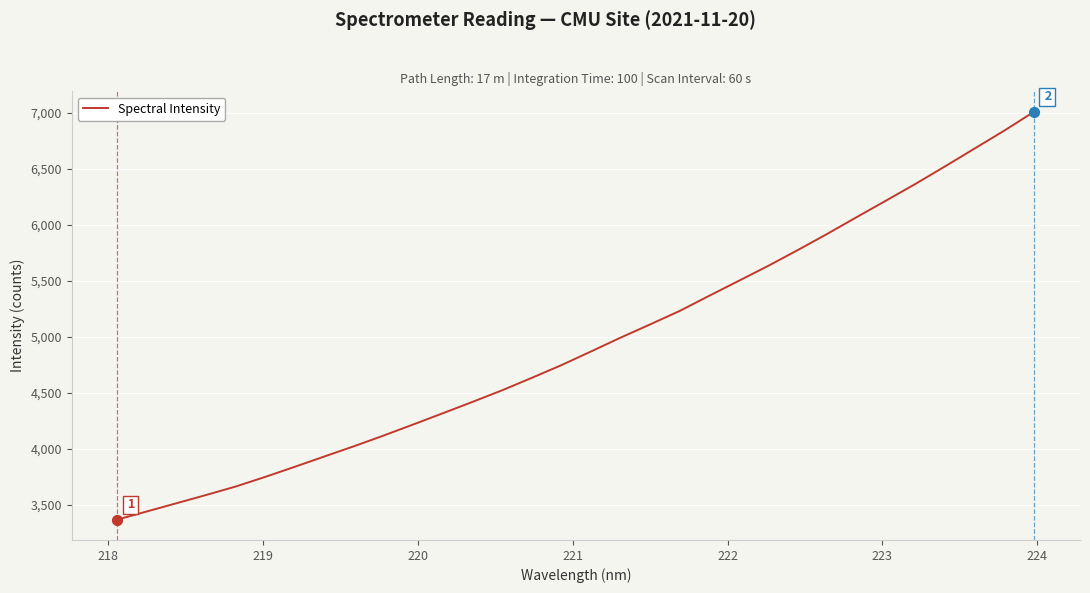

What is the minimum value shown in the chart?

3368.4